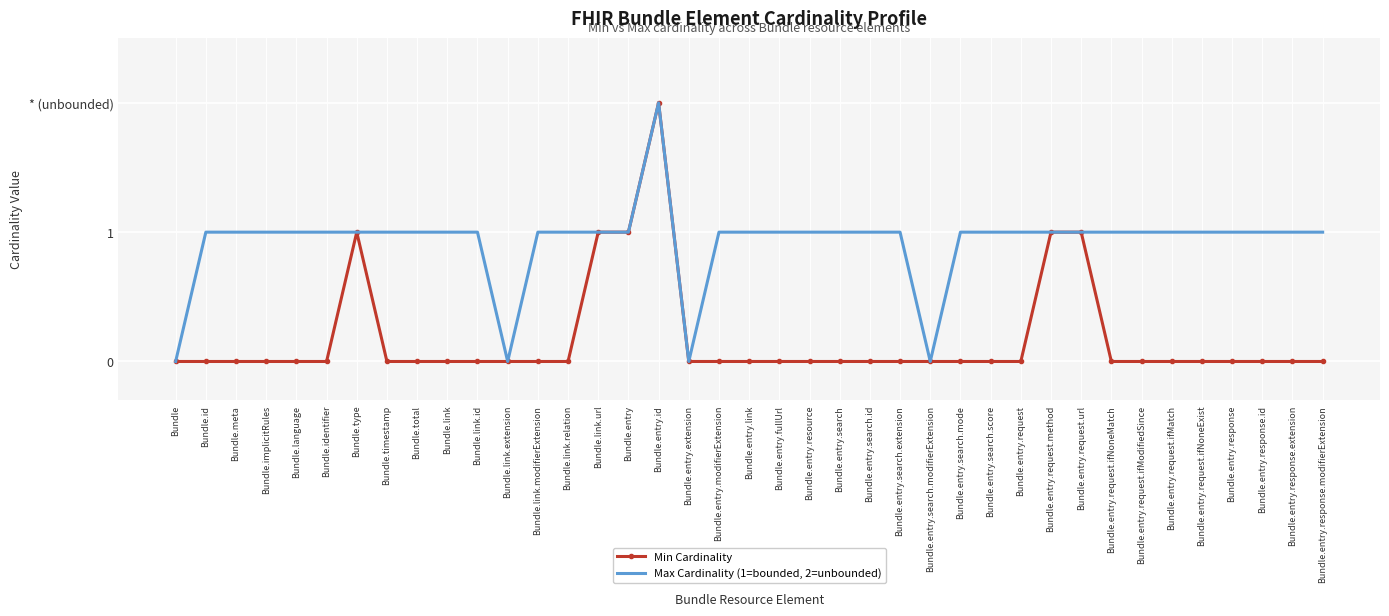

The Max Cardinality (1=bounded, 2=unbounded) series shows 1 at Bundle.id. True or false?

True